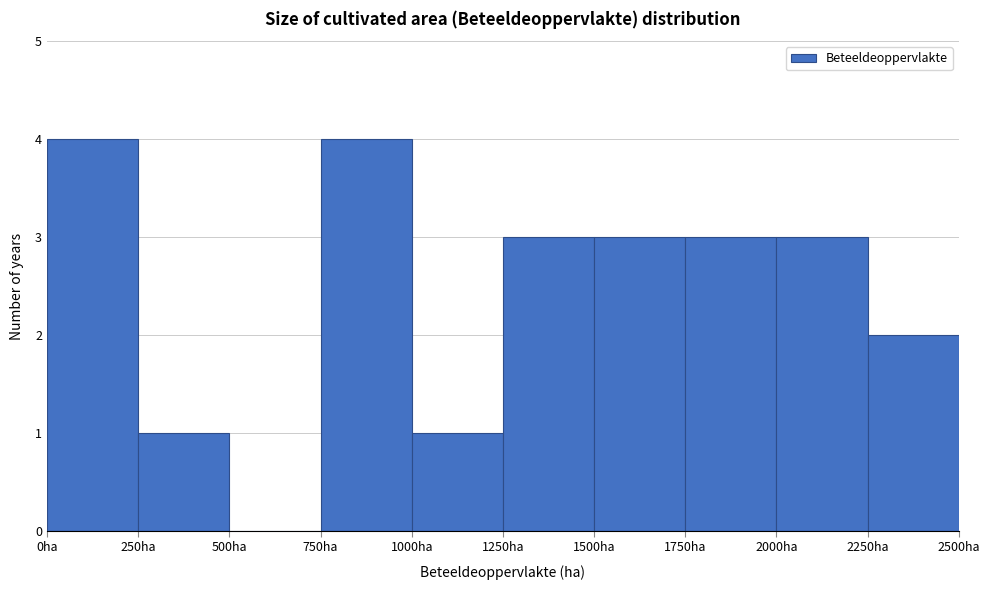

Reading left to right, list every bar in this chart as the range it spans on the x-axis followed by its height. The values are not printed on the chart, so give them approximately, as read against the axis.

0 to 250: 4
250 to 500: 1
500 to 750: 0
750 to 1000: 4
1000 to 1250: 1
1250 to 1500: 3
1500 to 1750: 3
1750 to 2000: 3
2000 to 2250: 3
2250 to 2500: 2